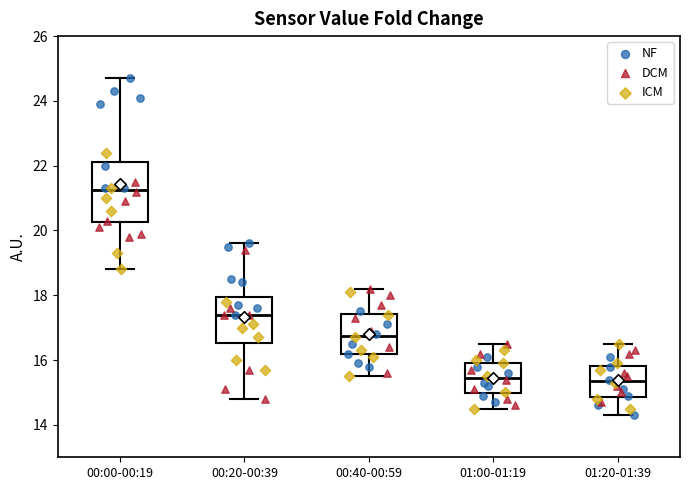

Where does the lower whisker of the box for 01:20-01:39 end on the y-axis? The values are not printed on the chart, so give them approximately, as read against the axis.

14.4